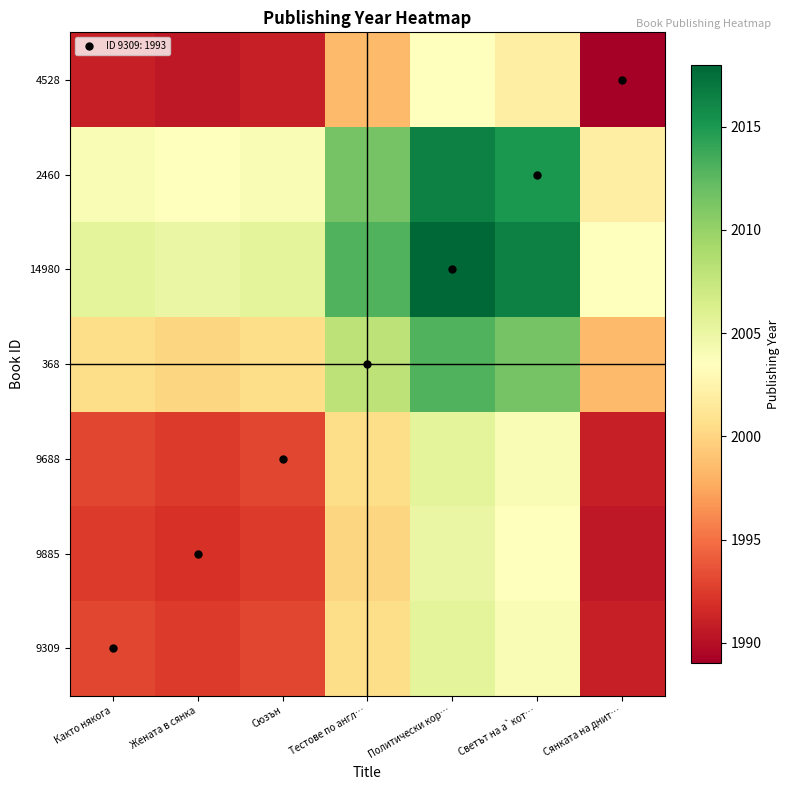

How many distinct data groups are displayed?

7